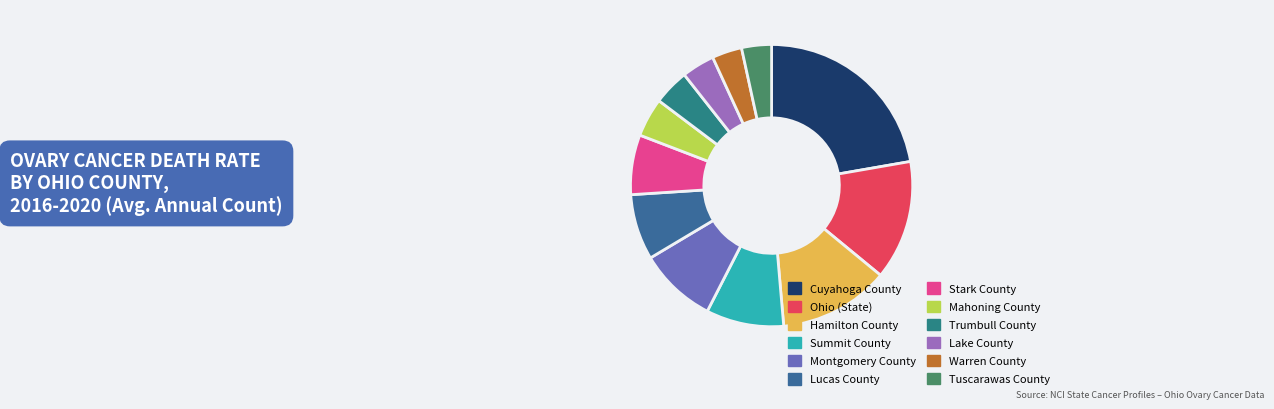

What is the change in value from Cuyahoga County to Summit County?

-39